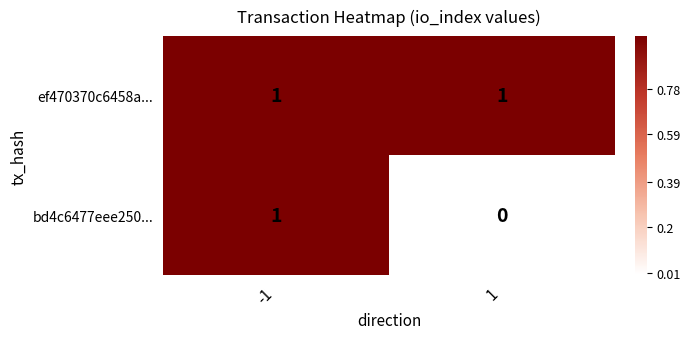

Reading right to left, what are all the values shown in this chart?

ef470370c6458a...: 1	1
bd4c6477eee250...: 0	1